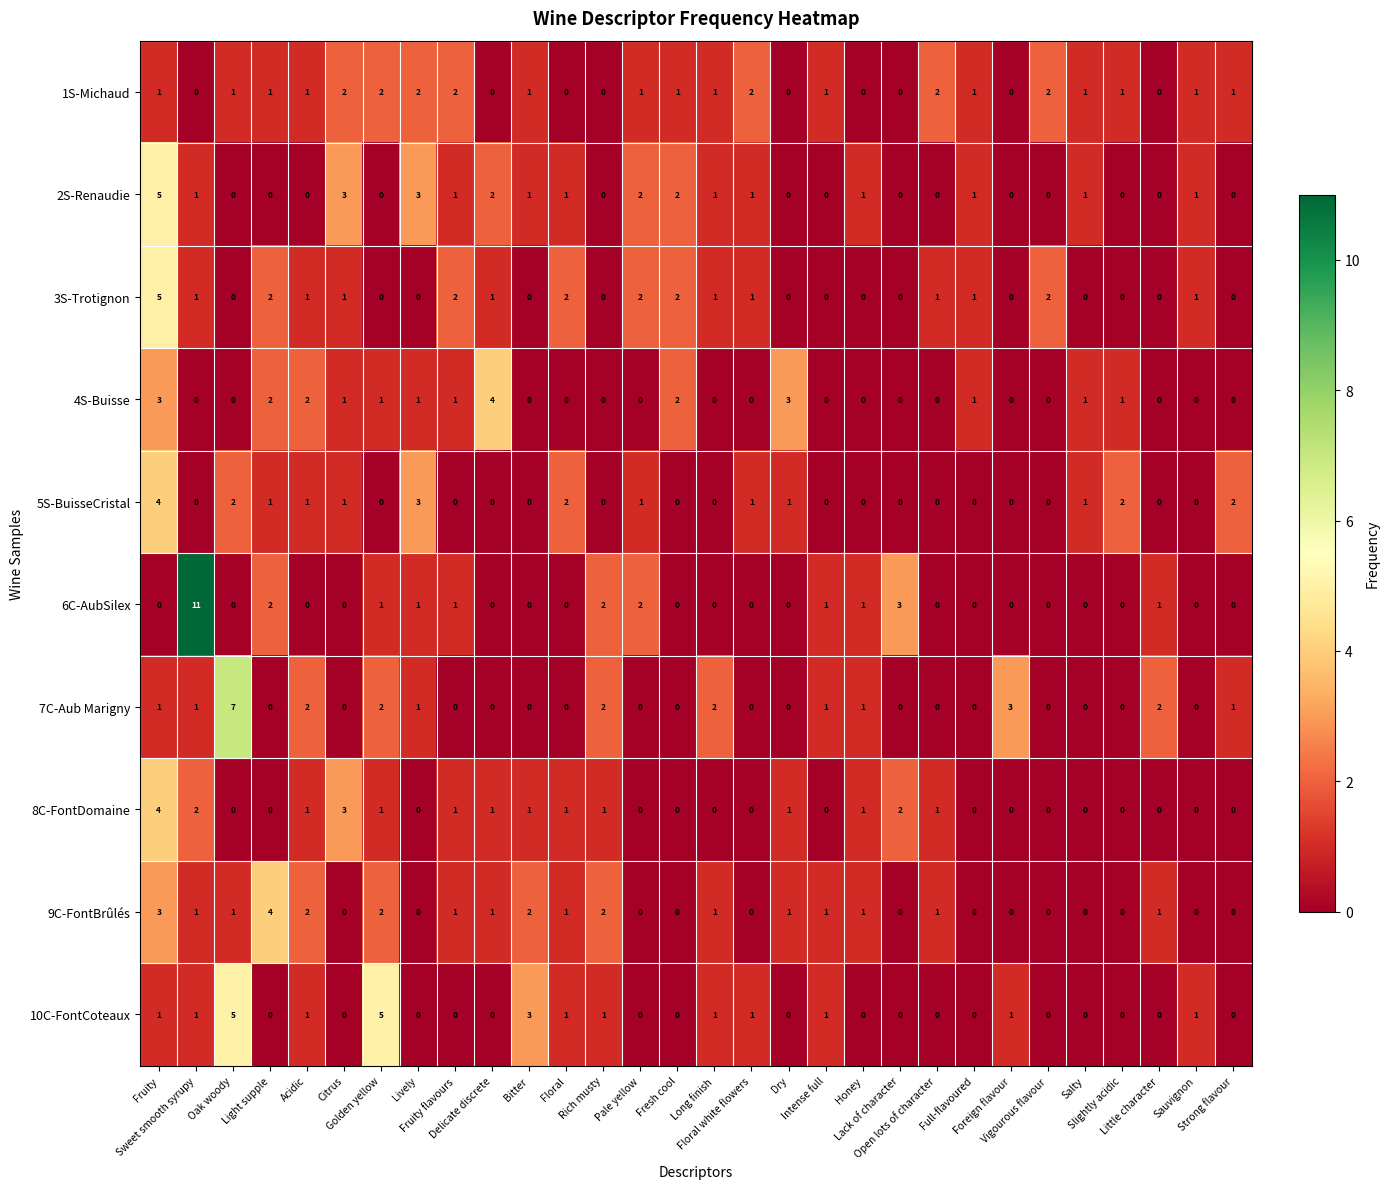

How many 7C-Aub Marigny values are between 0 and 1?

23